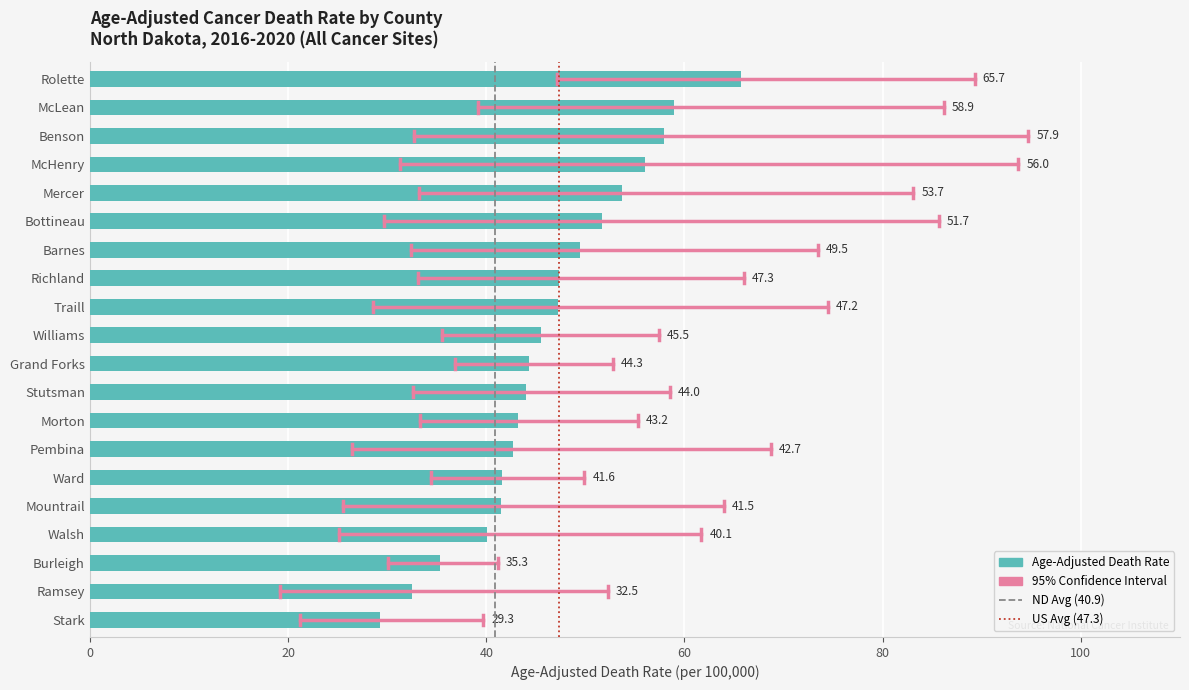

What is the smallest value displayed?

29.3